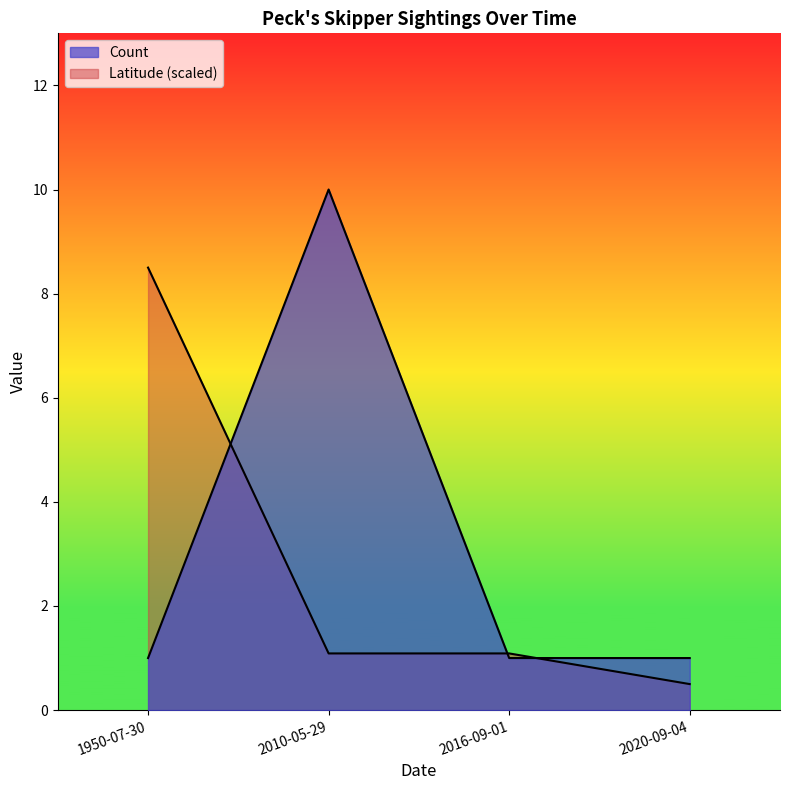

Reading right to left, extract all data points from this chart.

Count: 1.0	1.0	10.0	1.0
Latitude: 0.5	1.1	1.1	8.5